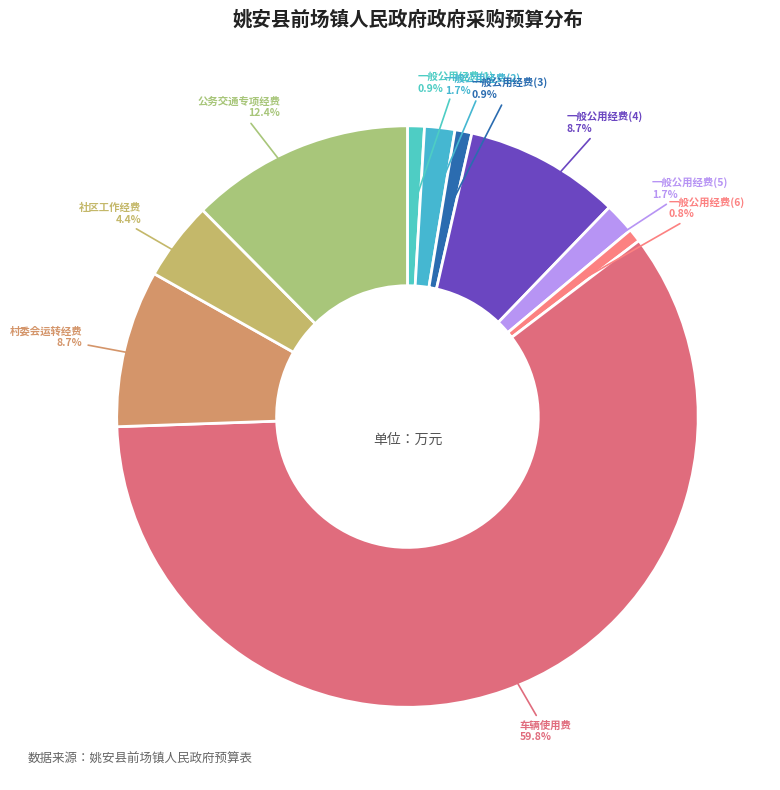

The 一般公用经费(2) slice represents 2% of the pie. True or false?

True